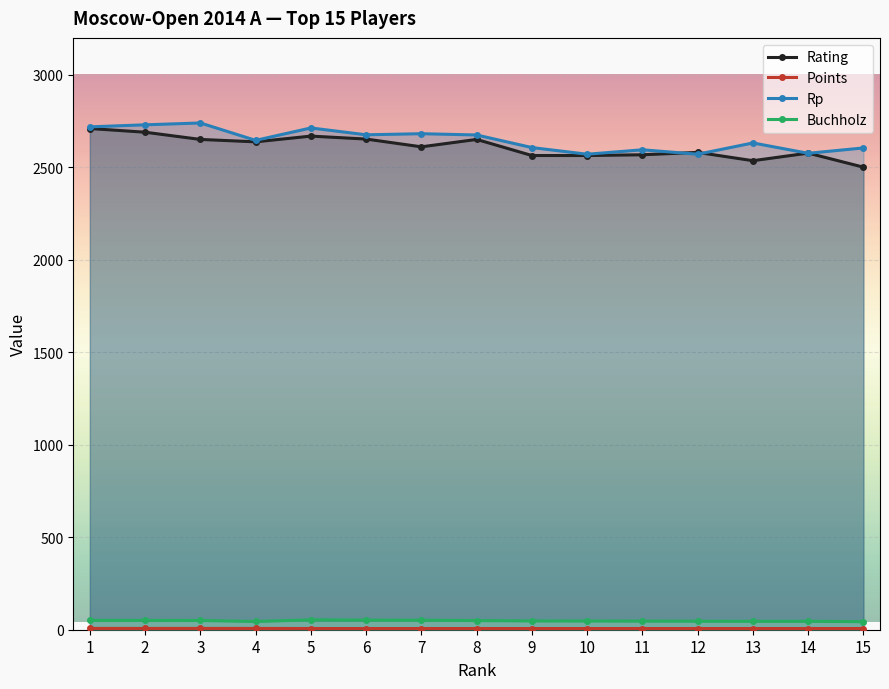

What is the difference between the second highest and second lowest values in the Rp series?

159.0